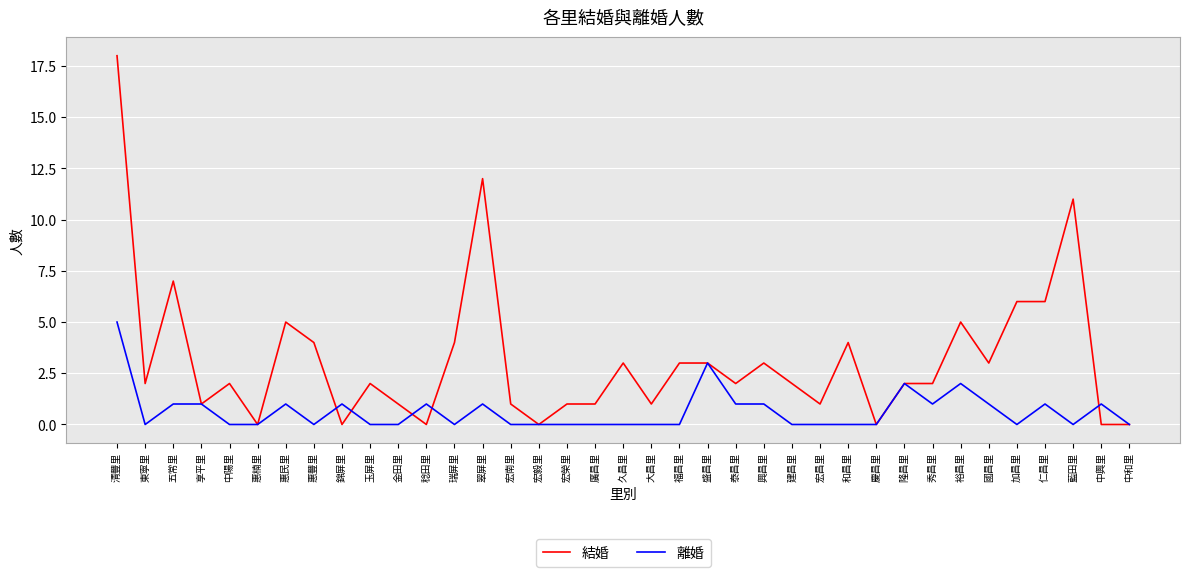

What is the greatest value displayed?

18